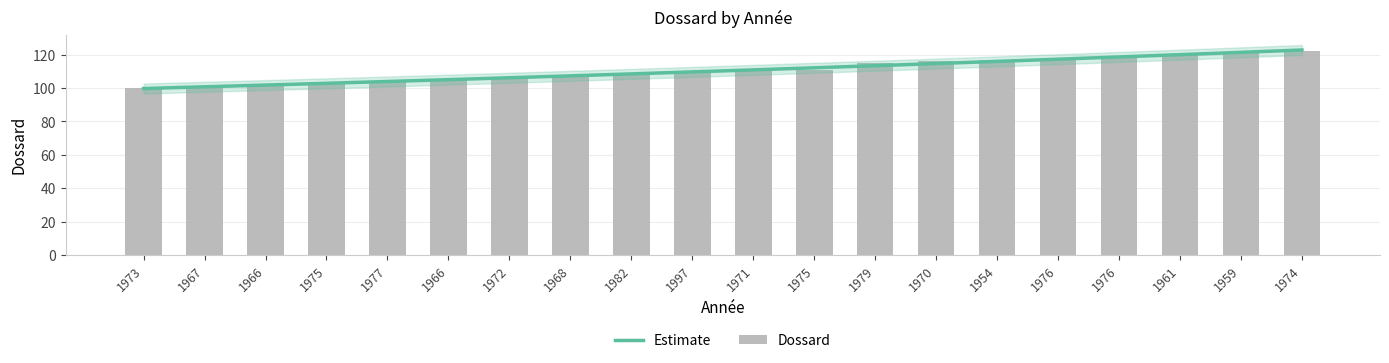

Reading right to left, extract all data points from this chart.

122	121	120	119	118	117	116	115	111	110	109	108	107	106	105	104	103	102	101	100